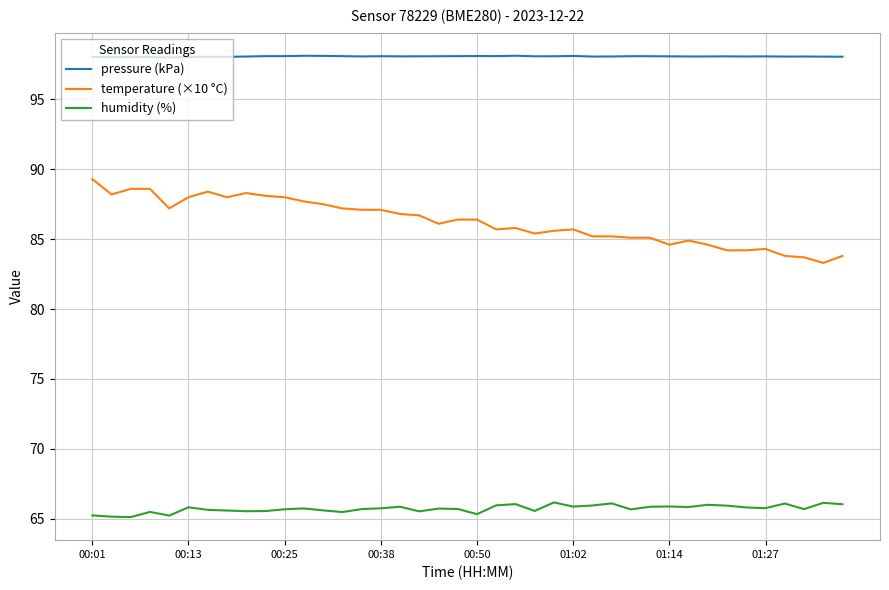

What is the lowest value of the humidity (%) series?

65.1